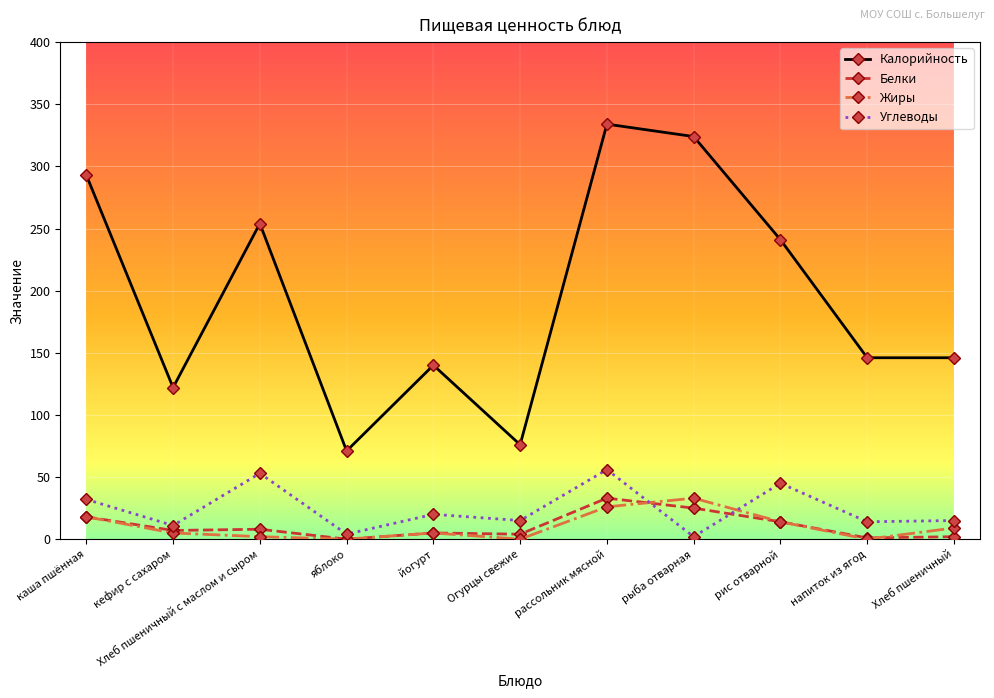

Which series ends up on top after the final intersection of Жиры and Белки?

Жиры